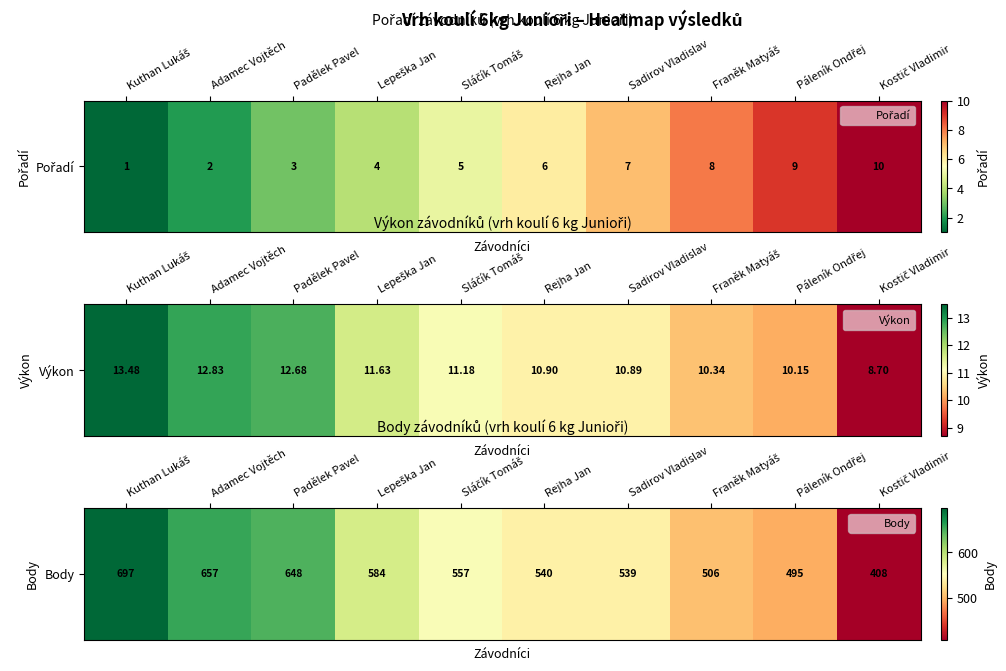

What is the minimum value shown in the chart?

408